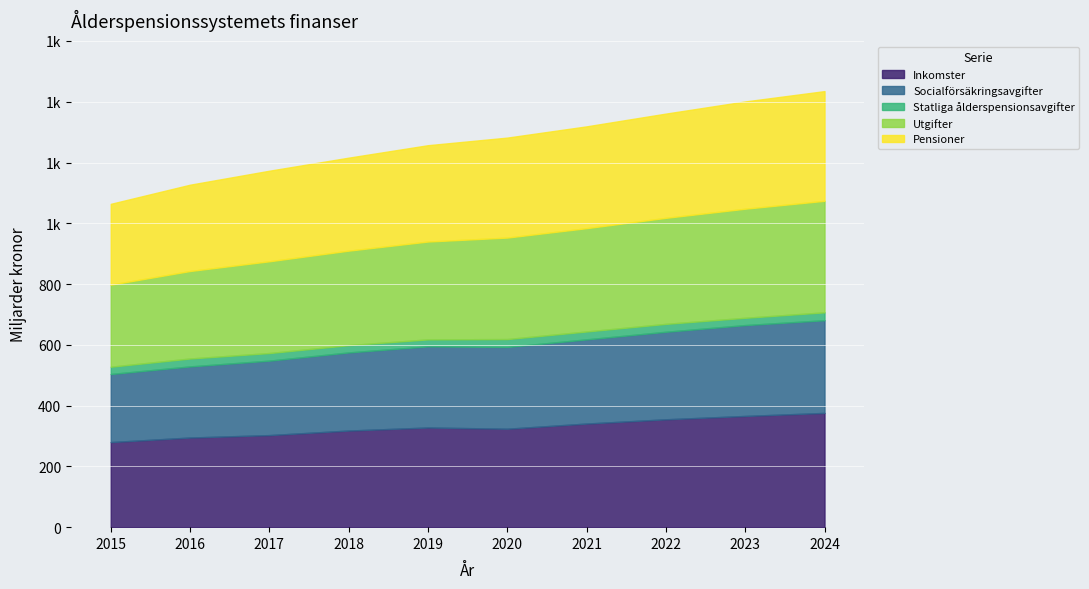

Which series has the largest total across all categories?

Inkomster